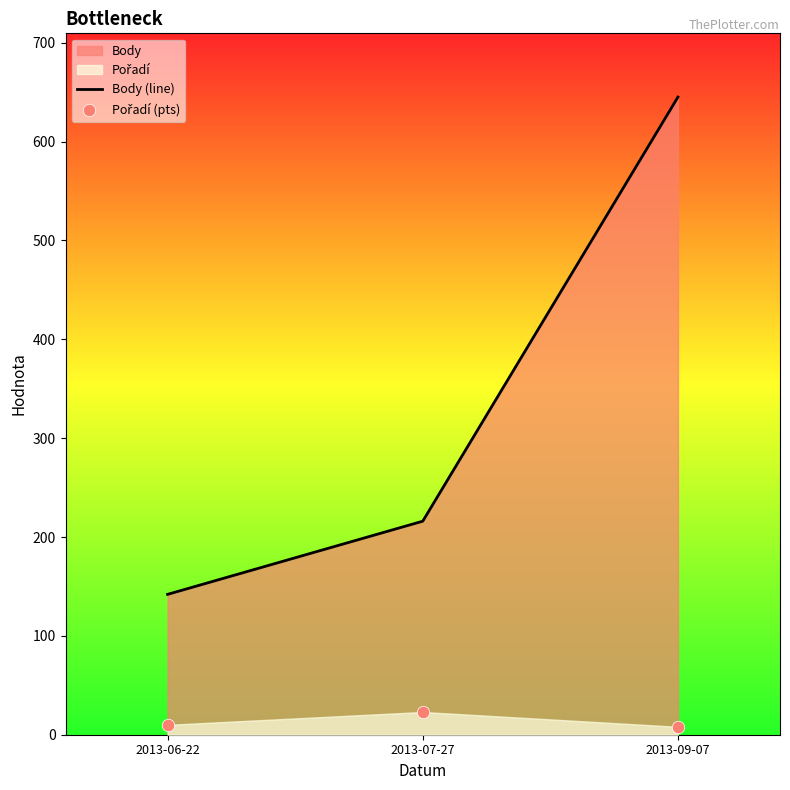

Which series reaches the maximum Y coordinate?

Body (line)